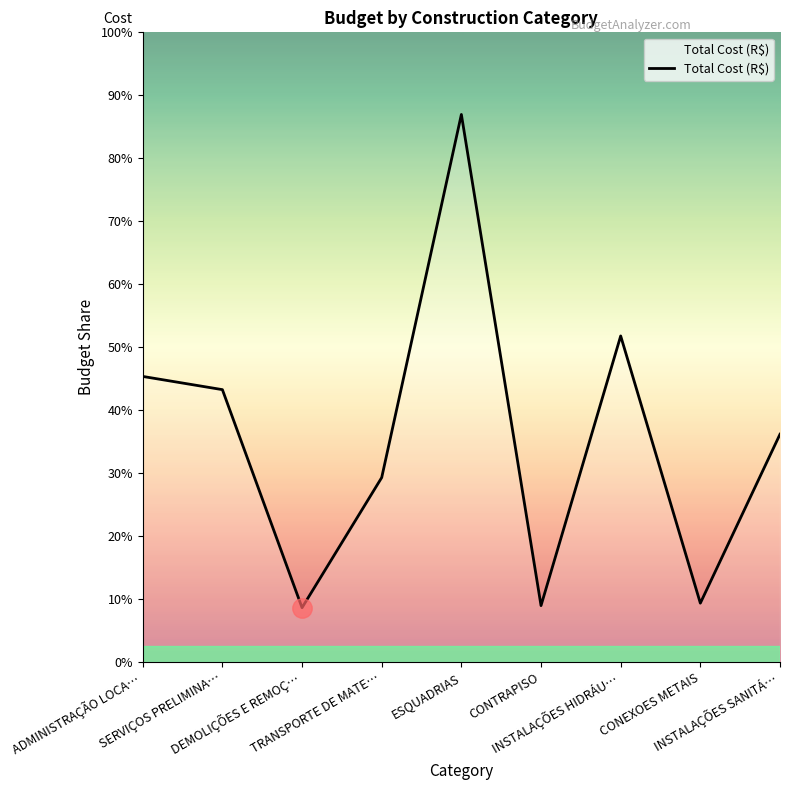

Is this an area chart (filled region under the line)?

Yes